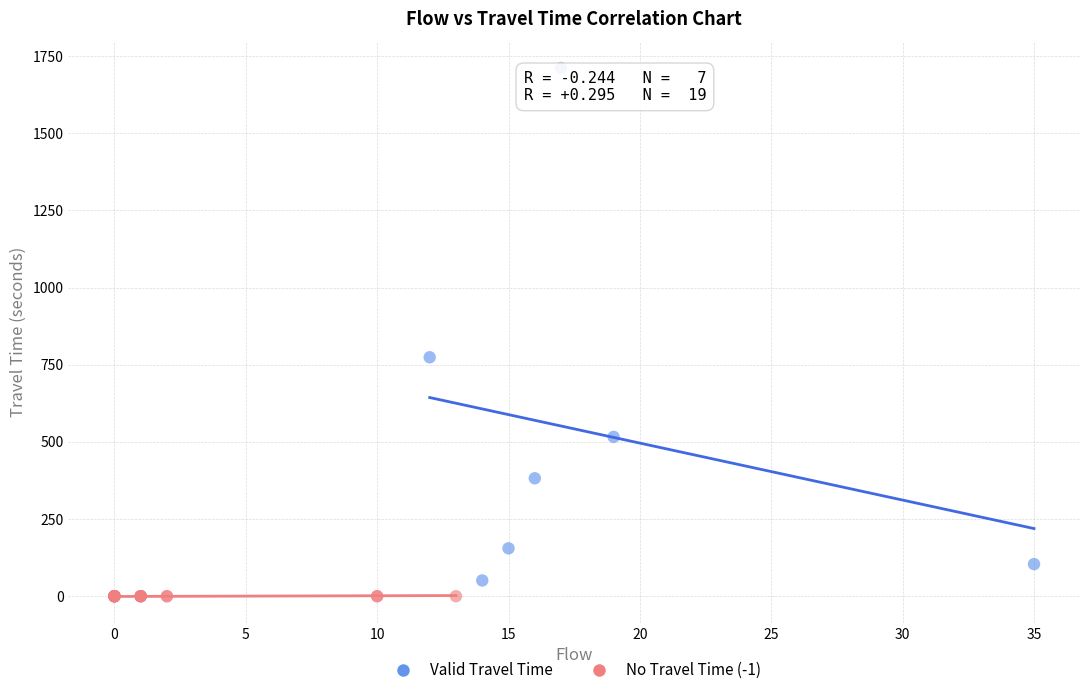

Which series contains the highest Y value?

Valid Travel Time